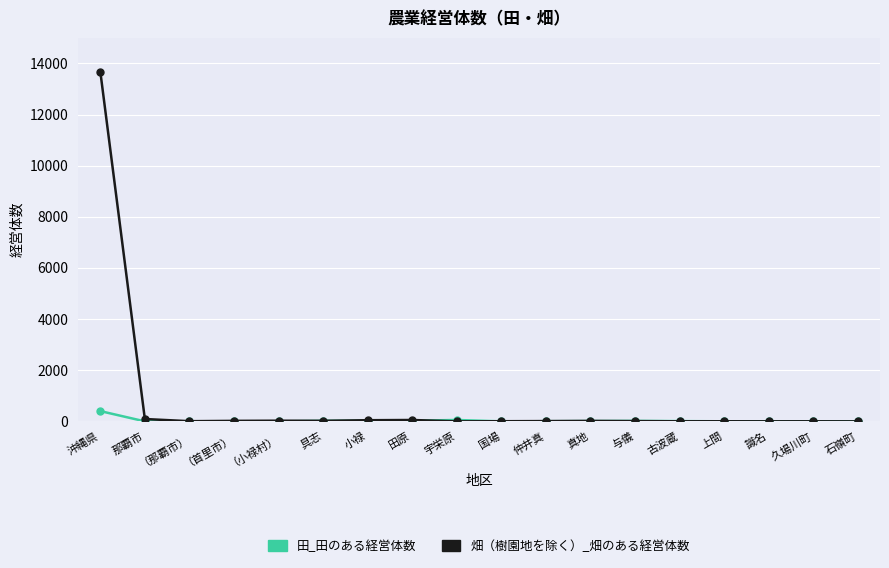

List the series in order of their overall mean, highest first.

畑（樹園地を除く）_畑のある経営体数, 田_田のある経営体数